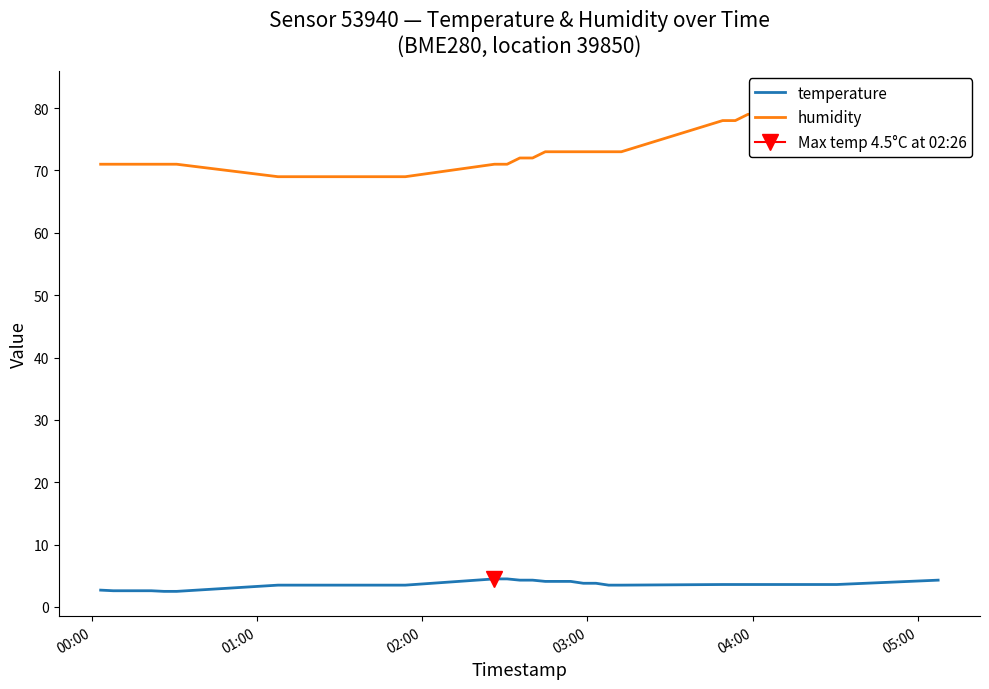

True or false: humidity has a value of 78.0 at 30.

True